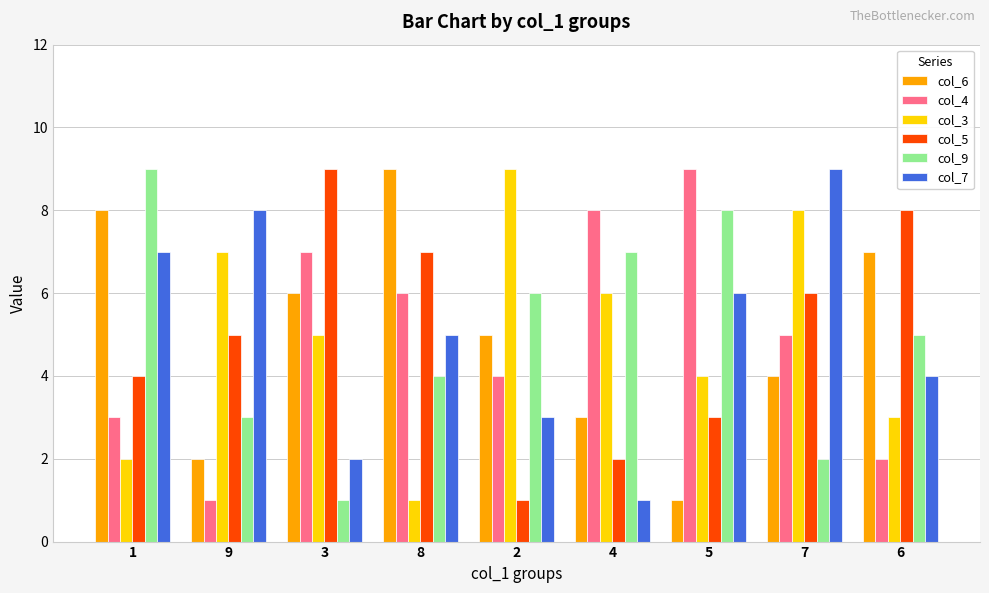

Is it true that col_7 equals 6 at 5?

True